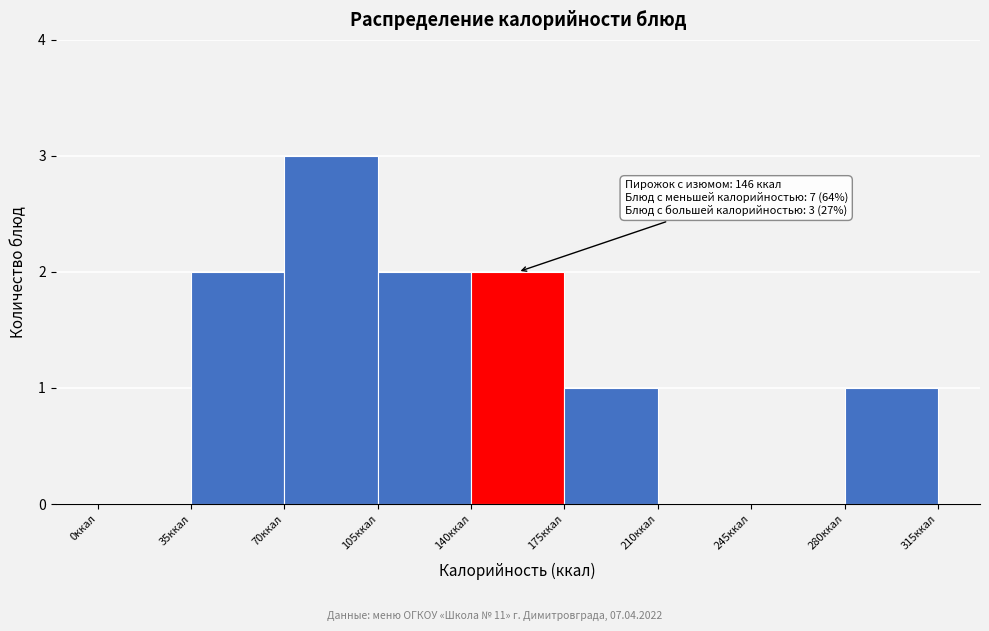

Over which range of the x-axis is the bar tallest?

70 to 105